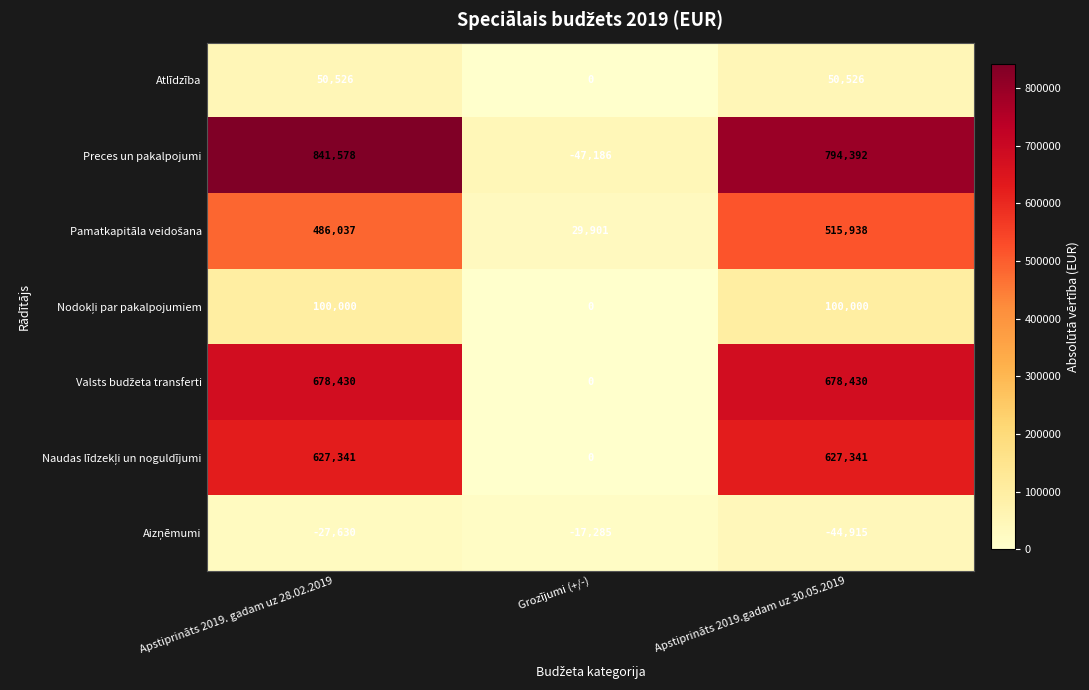

What is the difference between the maximum and minimum values in the Preces un pakalpojumi series?

888764